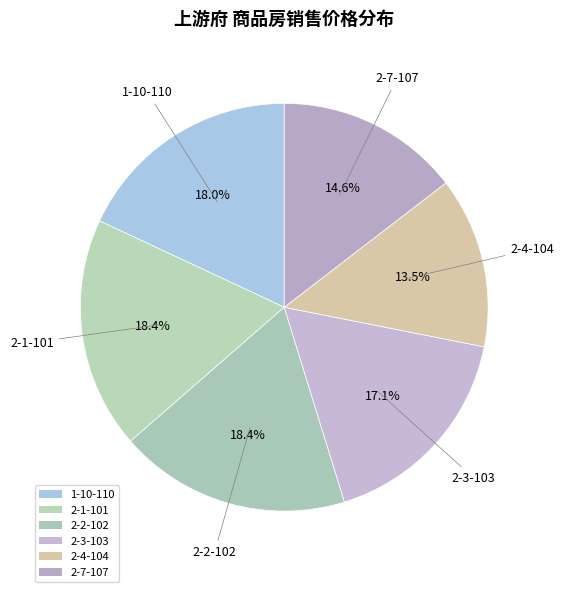

The 2-4-104 slice represents 8% of the pie. True or false?

False